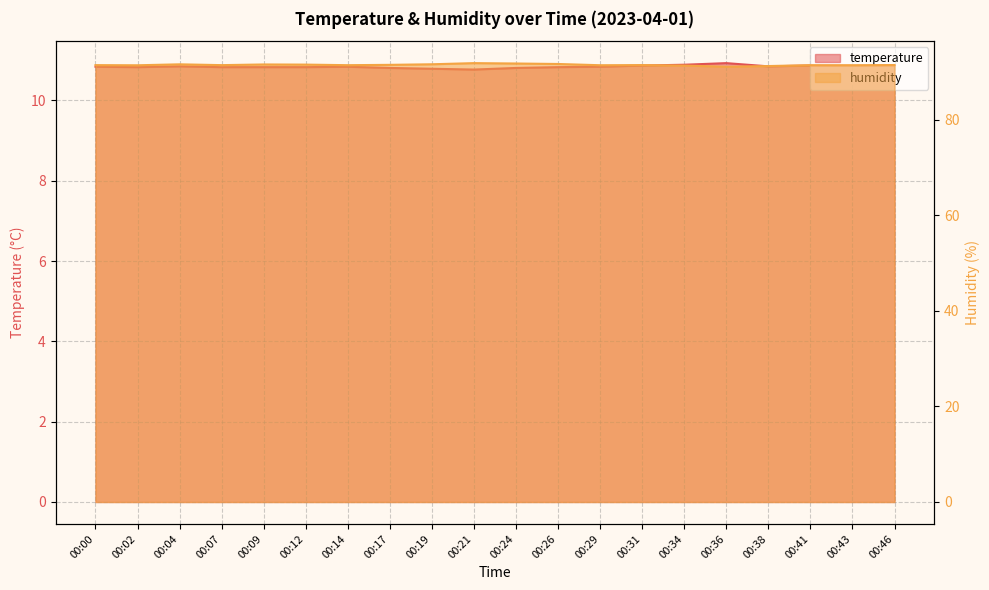

How many lines are shown in the chart?

2